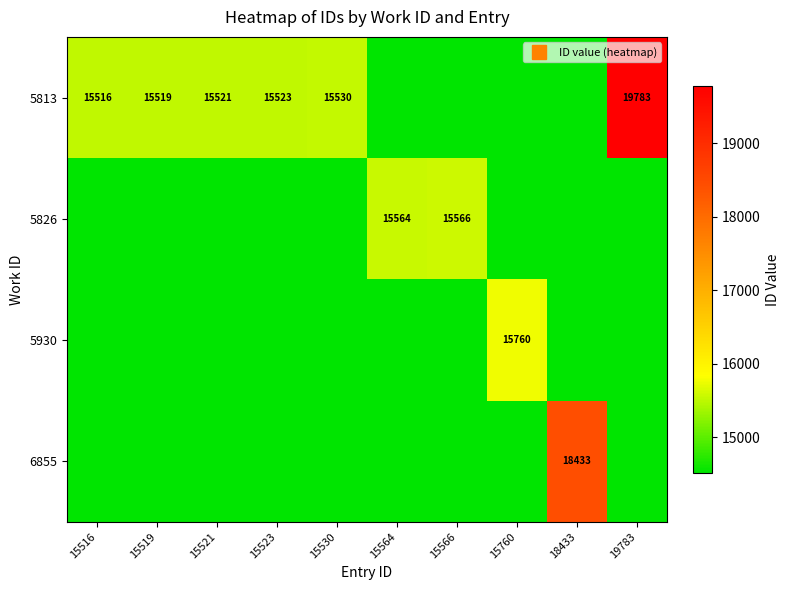

At which label does 5826 reach its peak?

15566